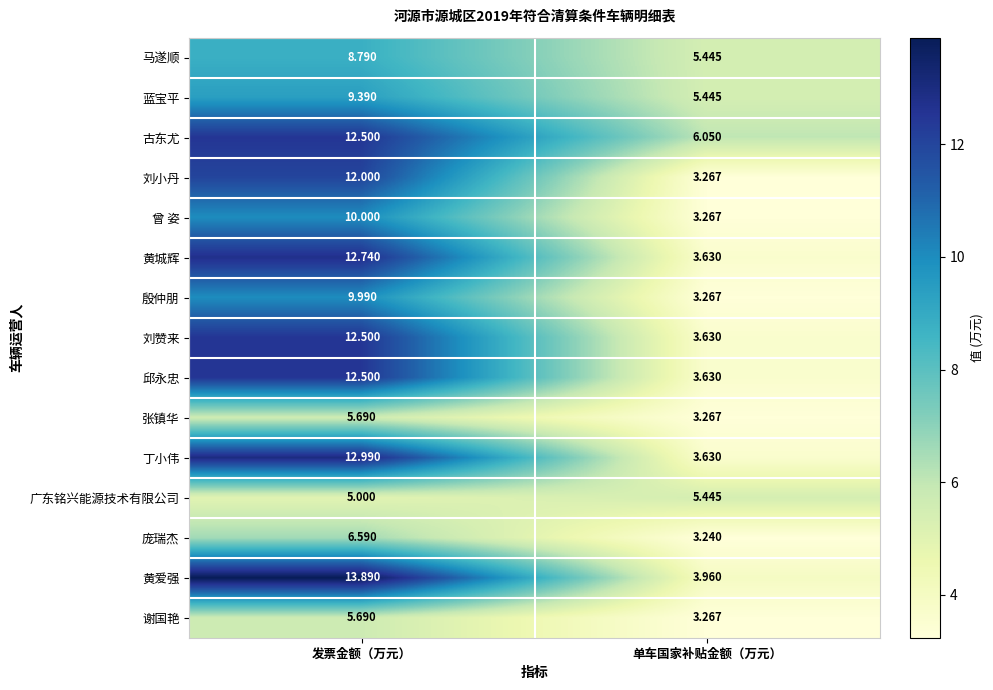

Where is 刘小丹 nearest to the value 7?

单车国家补贴金额（万元）